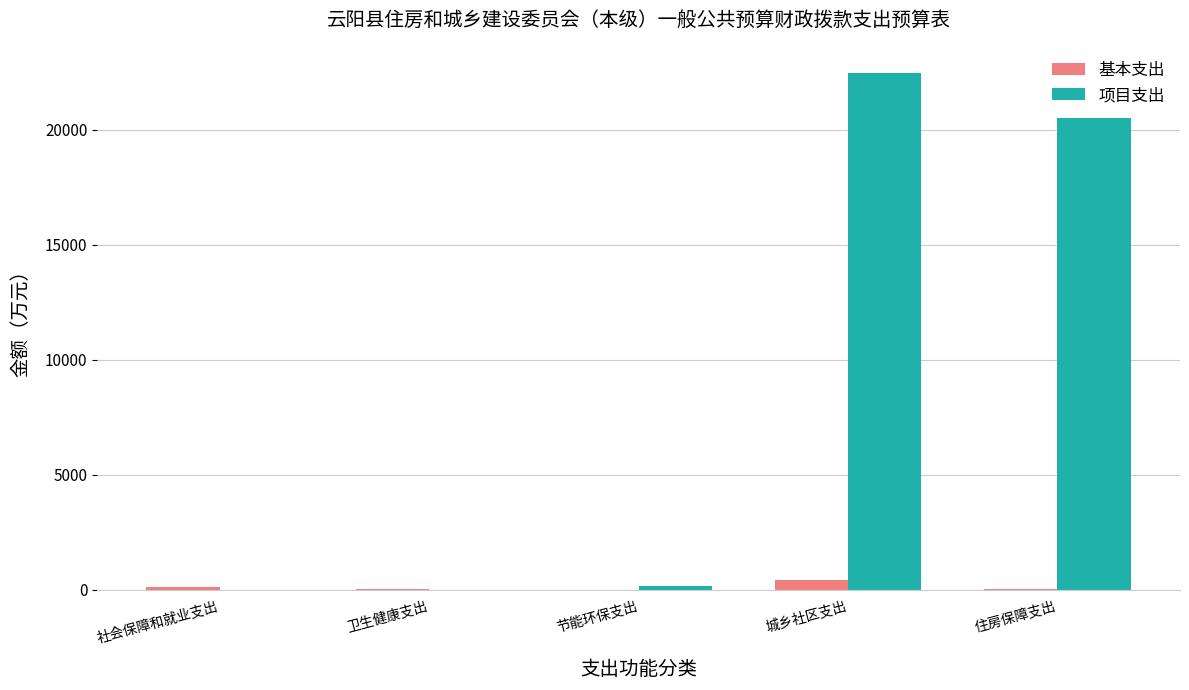

Count the number of categories in the chart.

5